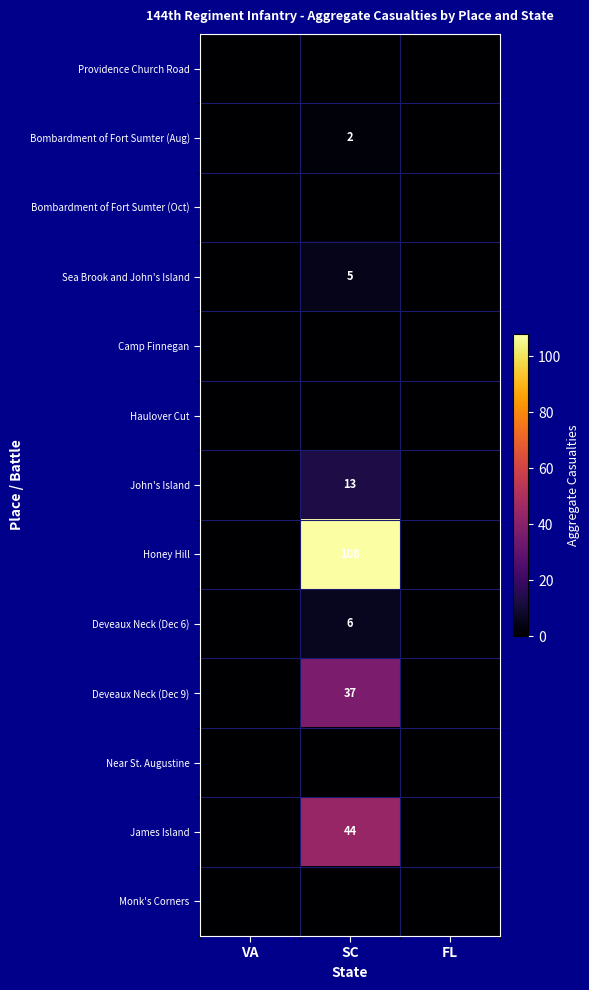

Is it true that Bombardment of Fort Sumter (Aug) equals 2 at SC?

True